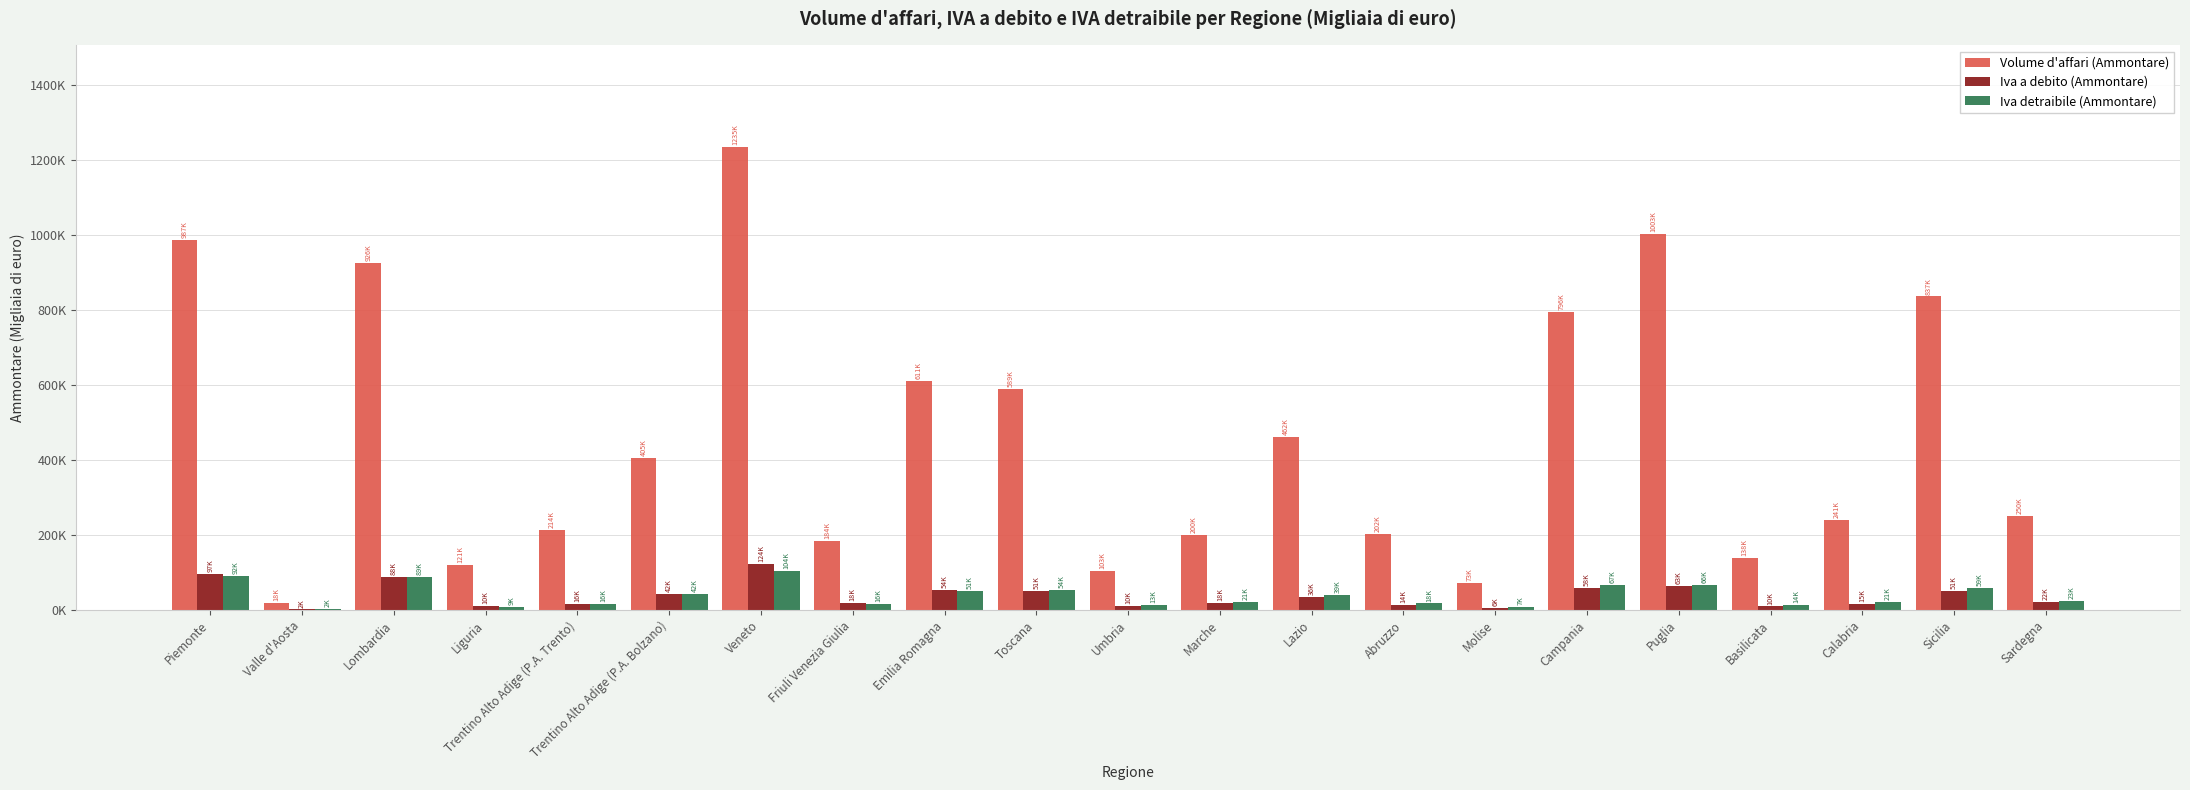

What is the greatest value displayed?

1234737